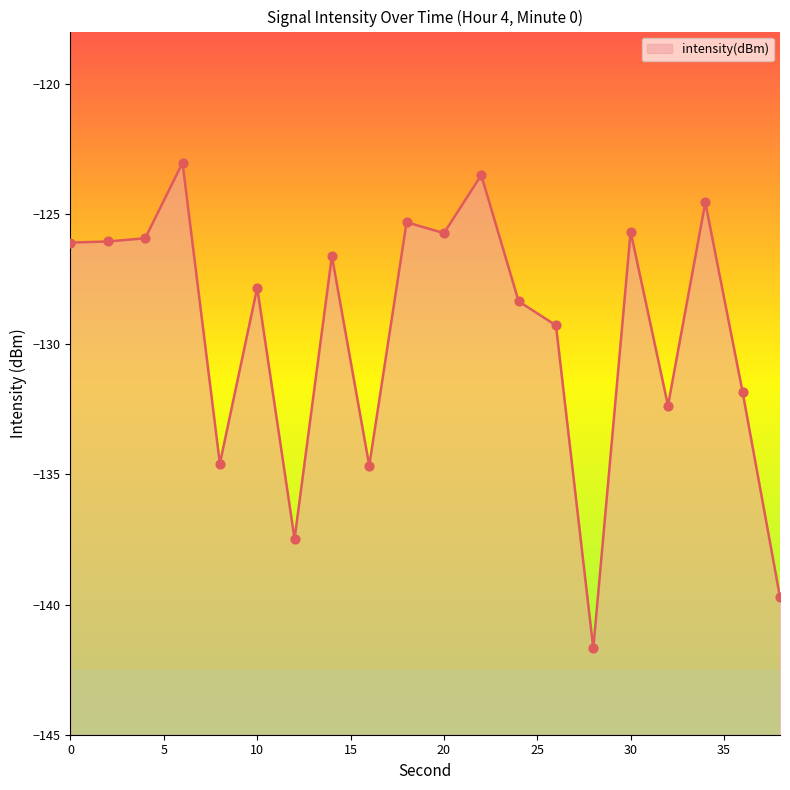

What is the change in value from 18 to 28?

-16.4